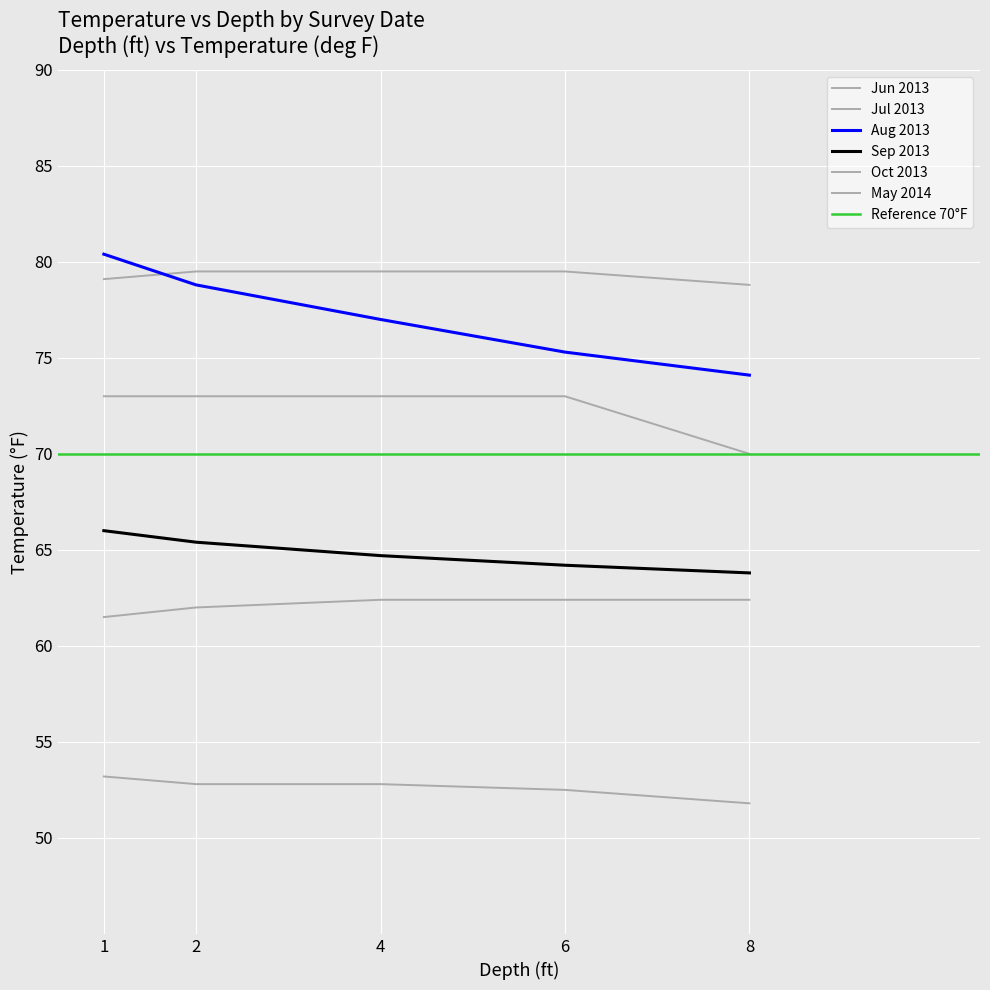

What is the difference between the second highest and second lowest values in the Aug 2013 series?

3.5